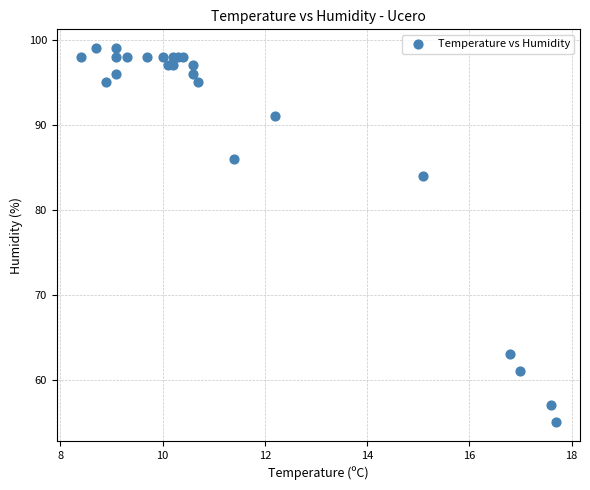

What Y value in the scatter plot is closest to 77?

84